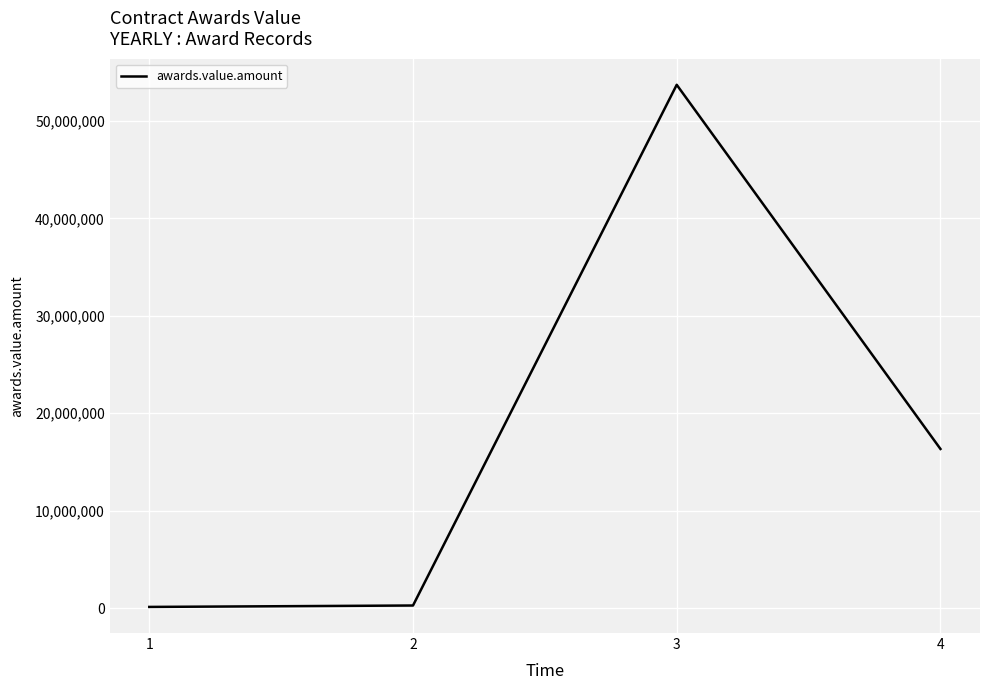

At which label is the value closest to 26914266?

4